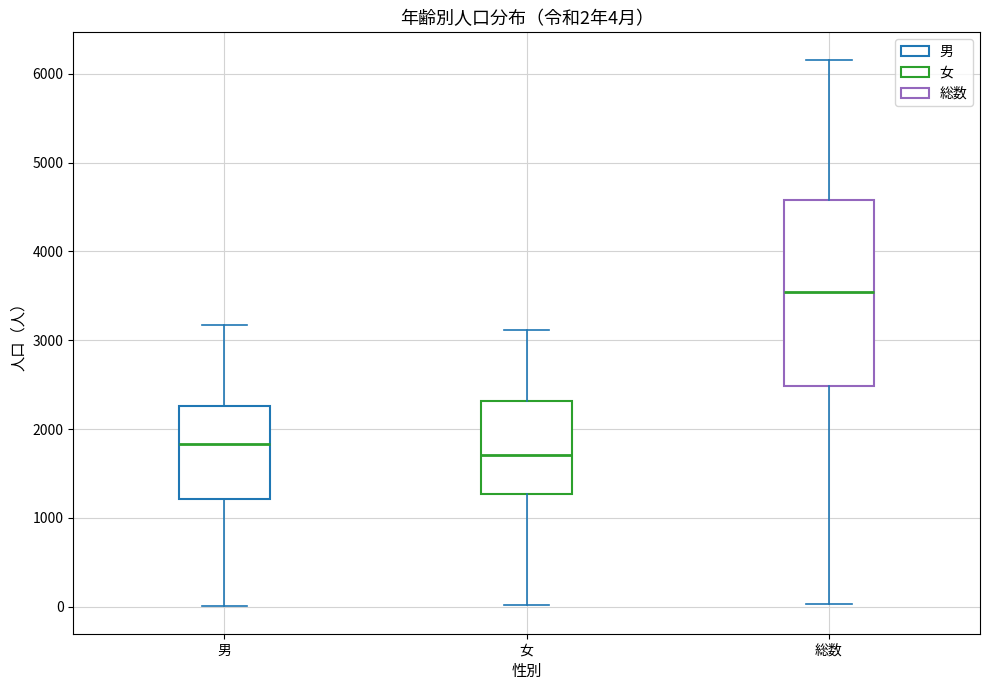

Which box has the lowest median line?

女